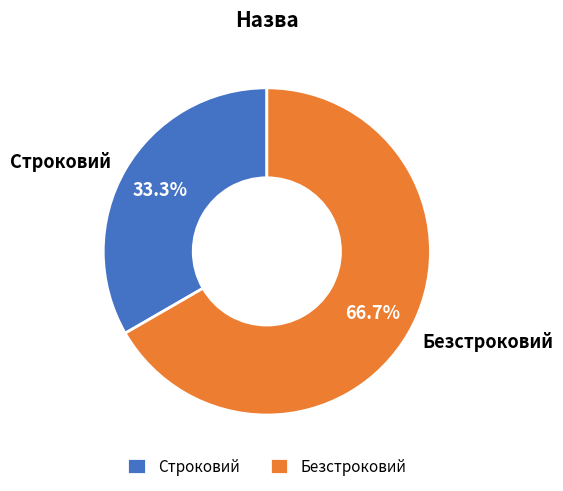

True or false: Безстроковий accounts for 54% of the total.

False